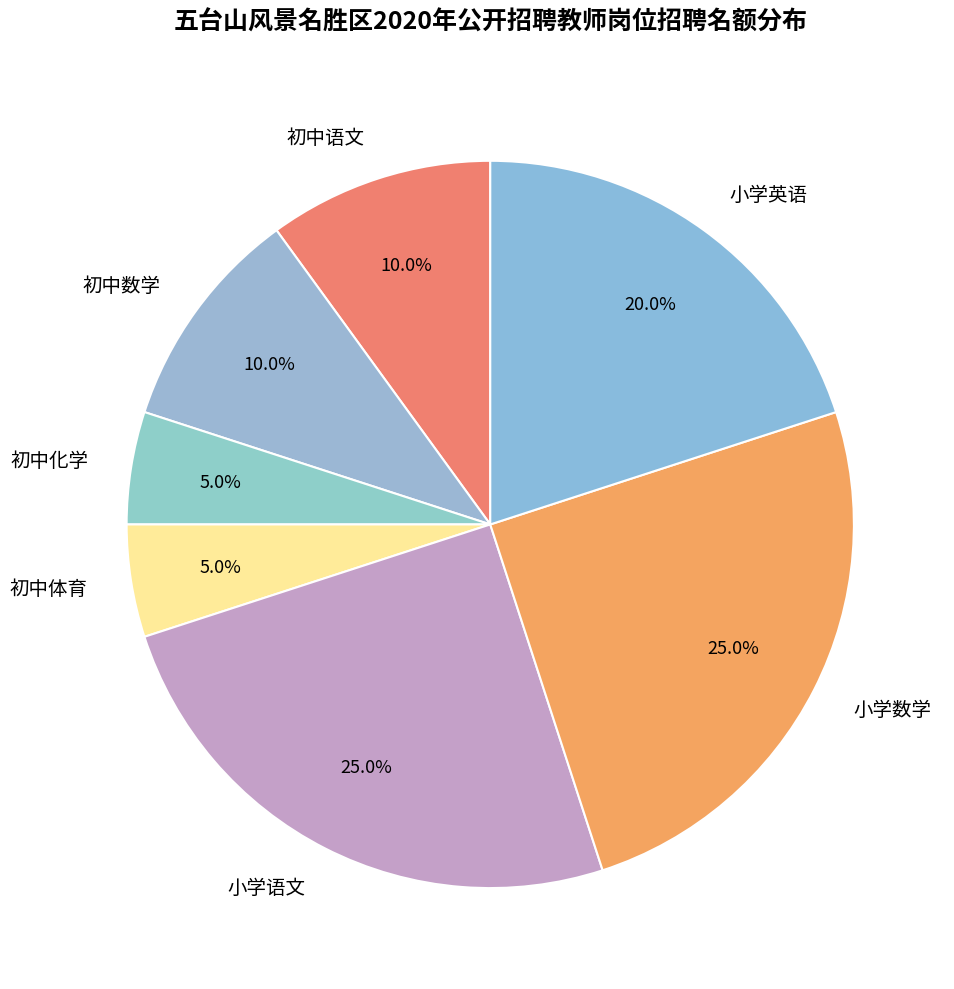

Is it true that 初中数学 is 10% of the pie?

True